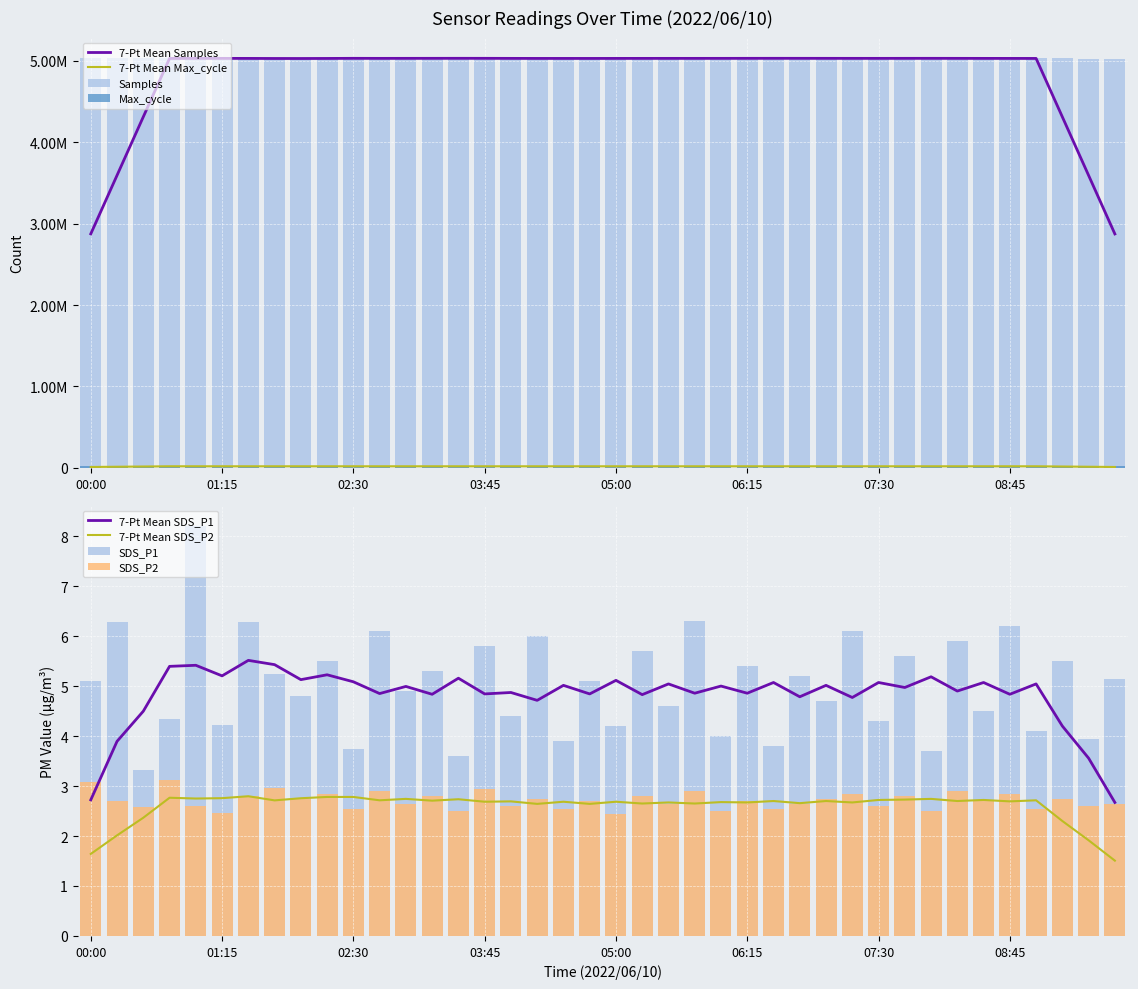

How many bars are there in total?

160